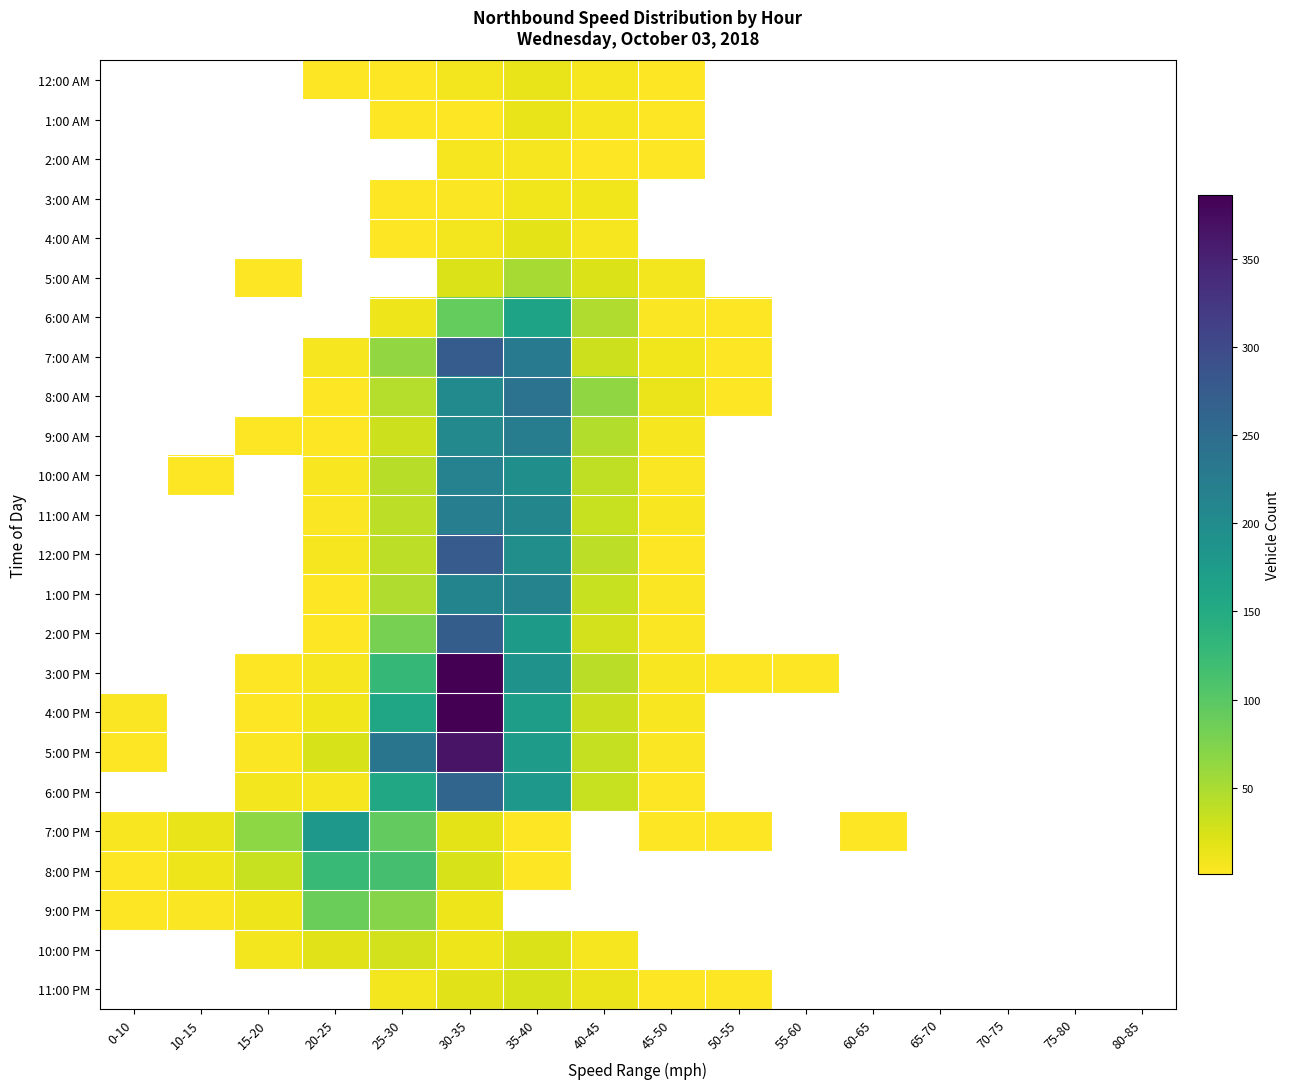

Which series has the largest range (max minus min)?

4:00 PM